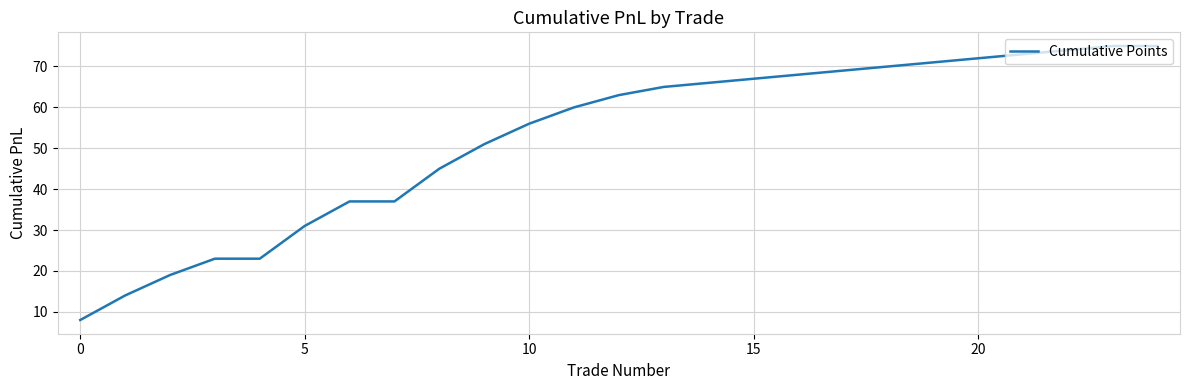

What is the difference between the maximum and minimum values?

67